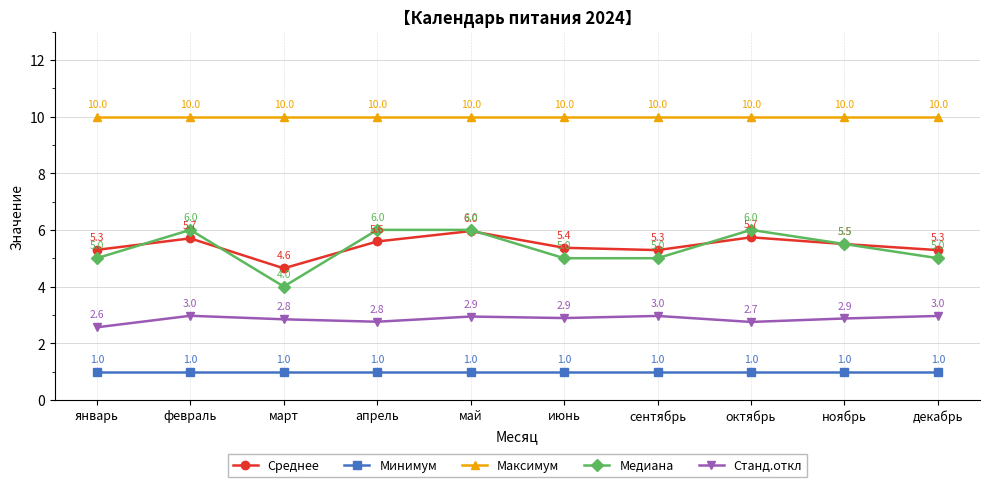

True or false: Медиана and Станд.откл cross at least once.

False